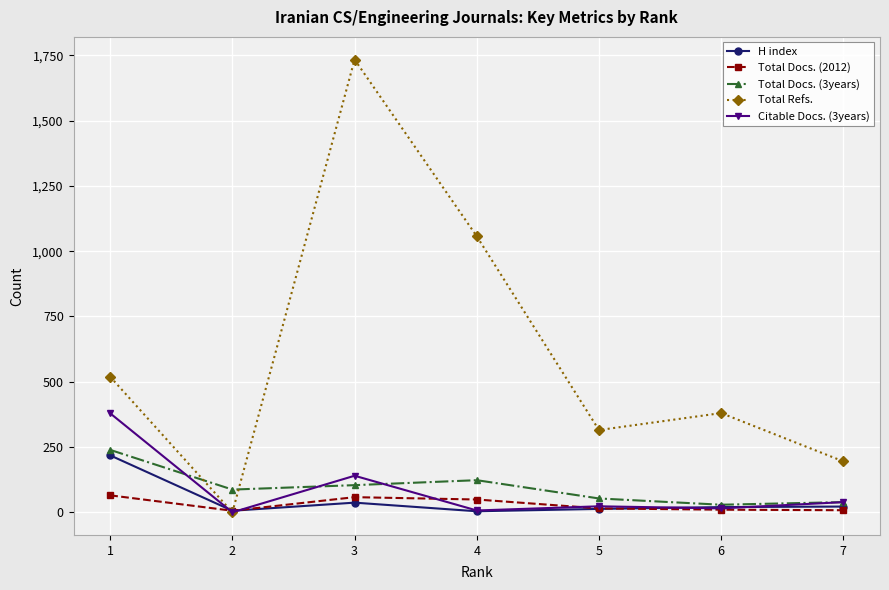

Which series has the widest spread of values?

Total Refs.